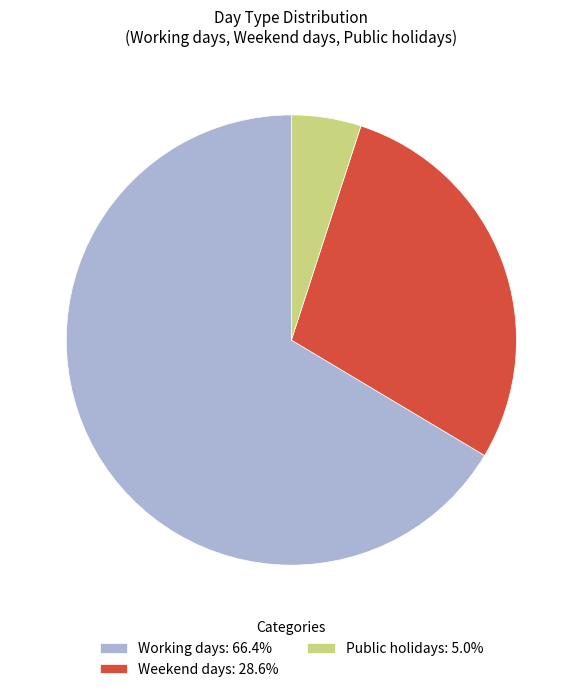

Count the number of slices in the pie.

3